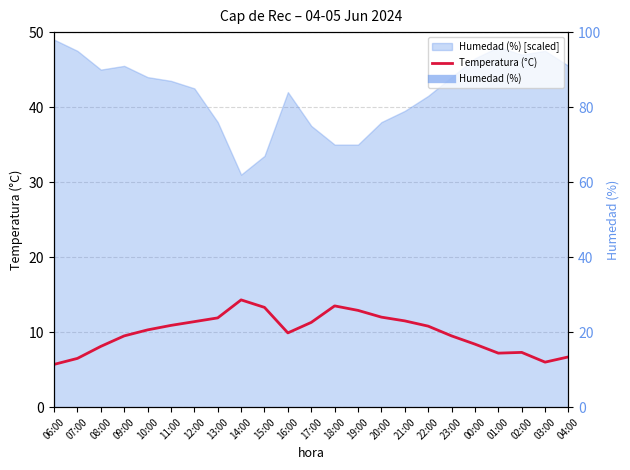

The chart shows a value of 11.3 at 17:00. True or false?

True